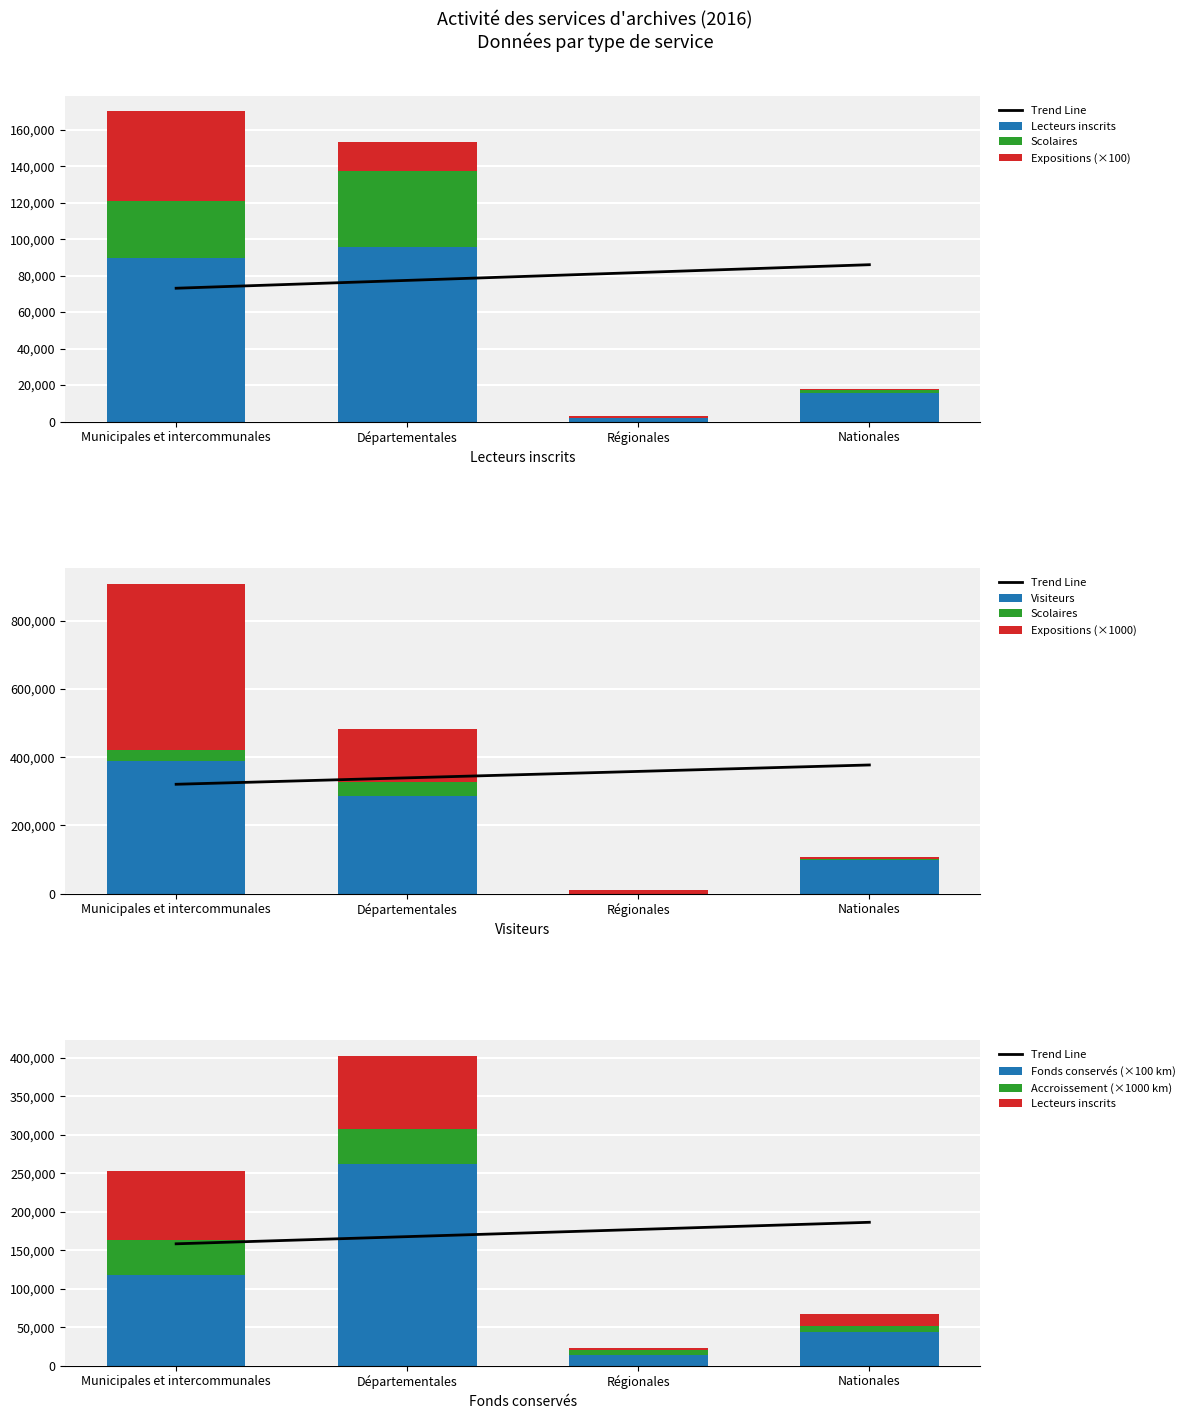

How many values in the Nombre d'expositions series exceed 15500?

1